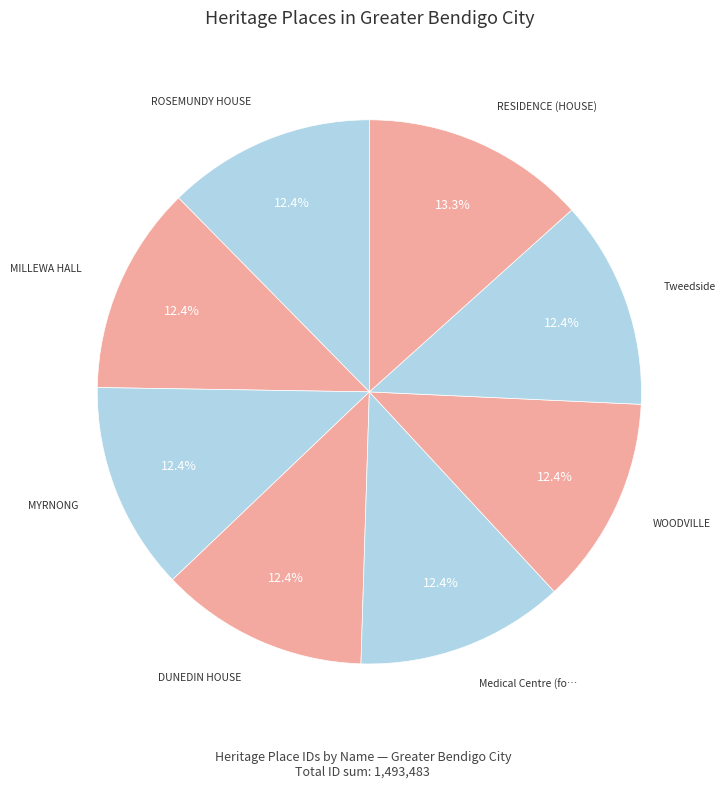

How many segments does this pie chart have?

8